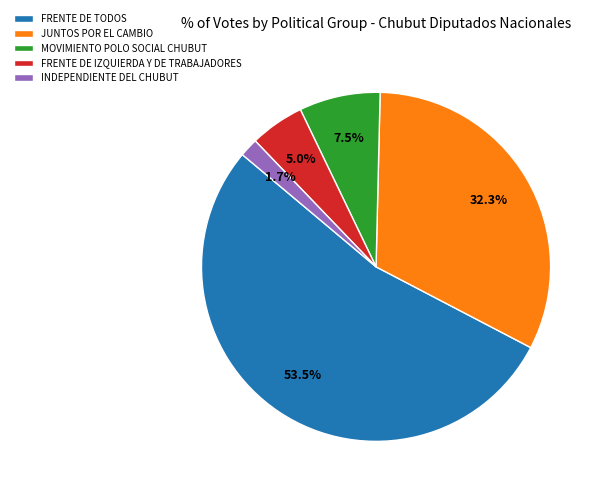

To the nearest percent, what is the difference between the FRENTE DE TODOS and JUNTOS POR EL CAMBIO slice percentages?

21%